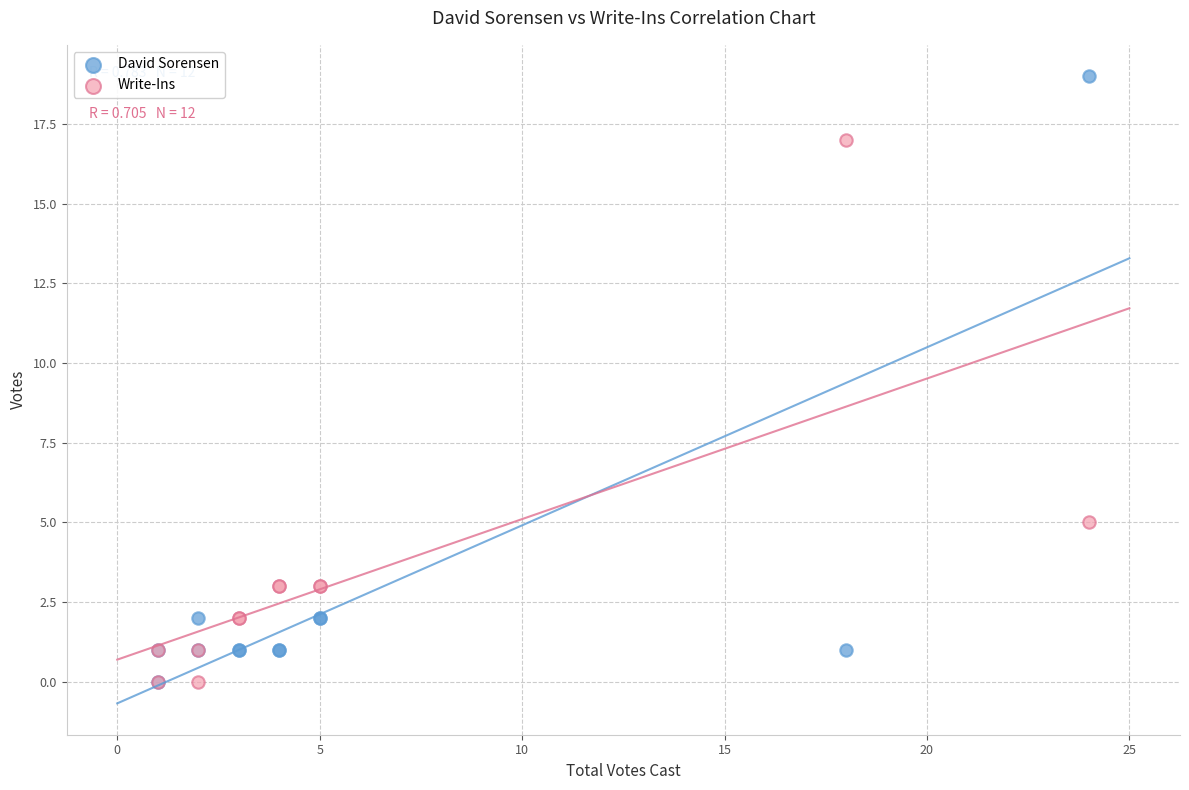

What are all the series names shown in the legend?

David Sorensen, Write-Ins